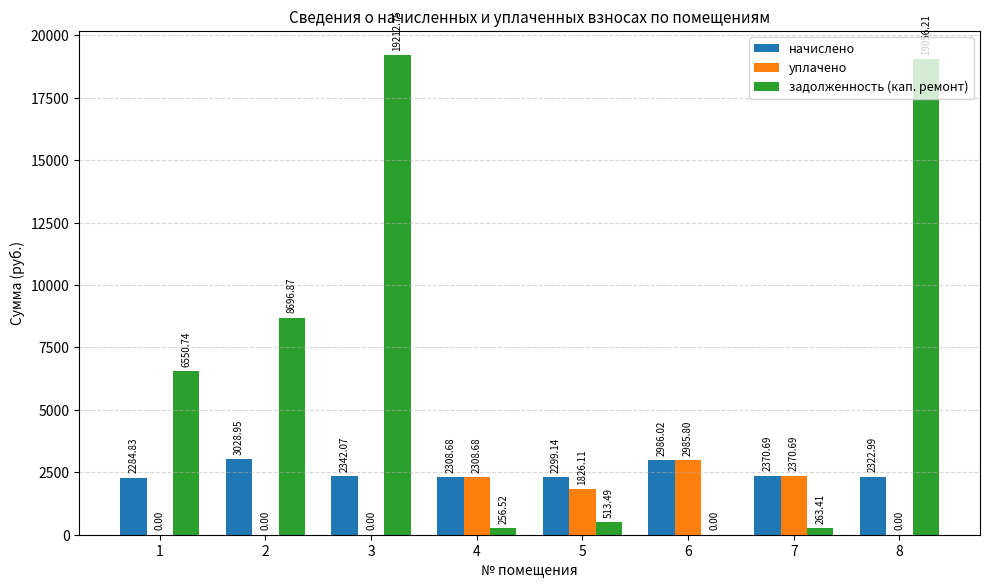

What is the sum of the задолженность (кап. ремонт) values at 5 and 3?

19726.2